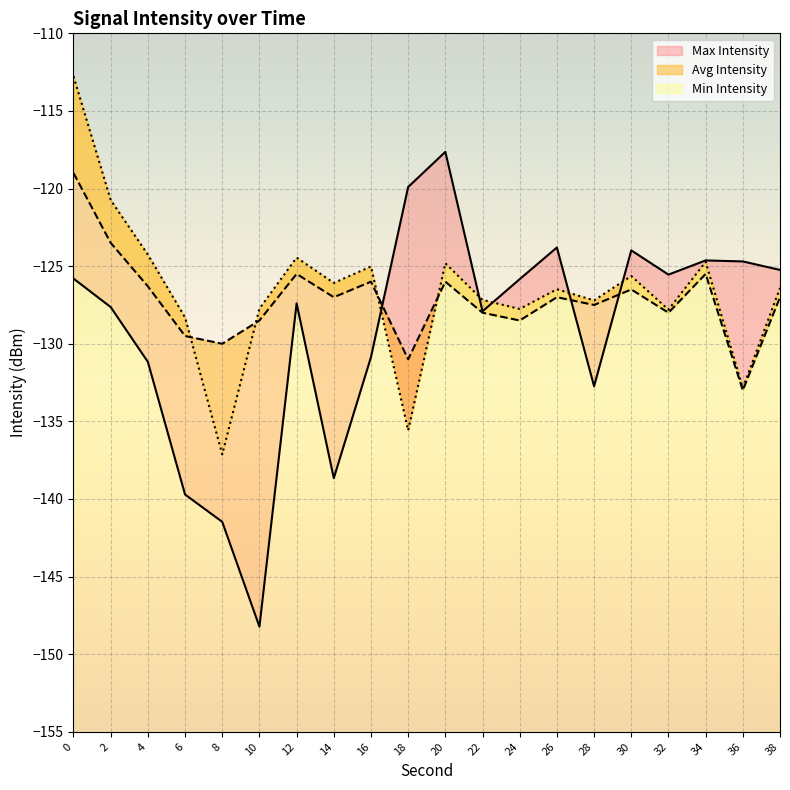

What is the total value across all series at 4?

-381.7